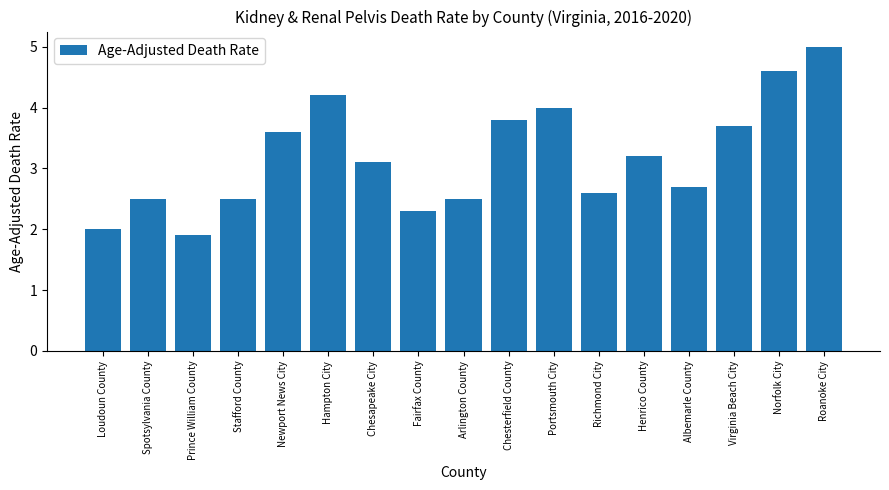

What is the difference between the maximum and minimum values?

3.1